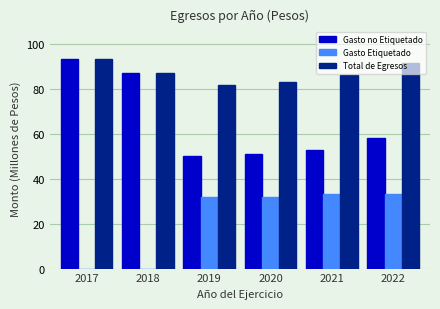

At which label is Gasto no Etiquetado closest to 71?

2022